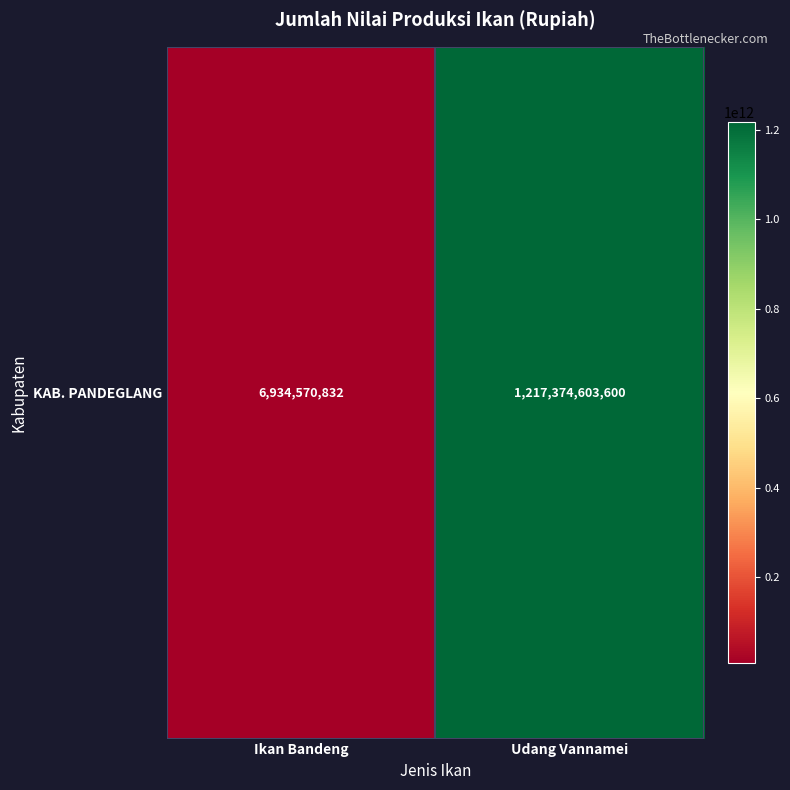

The value at Udang Vannamei is 1920026632407. True or false?

False